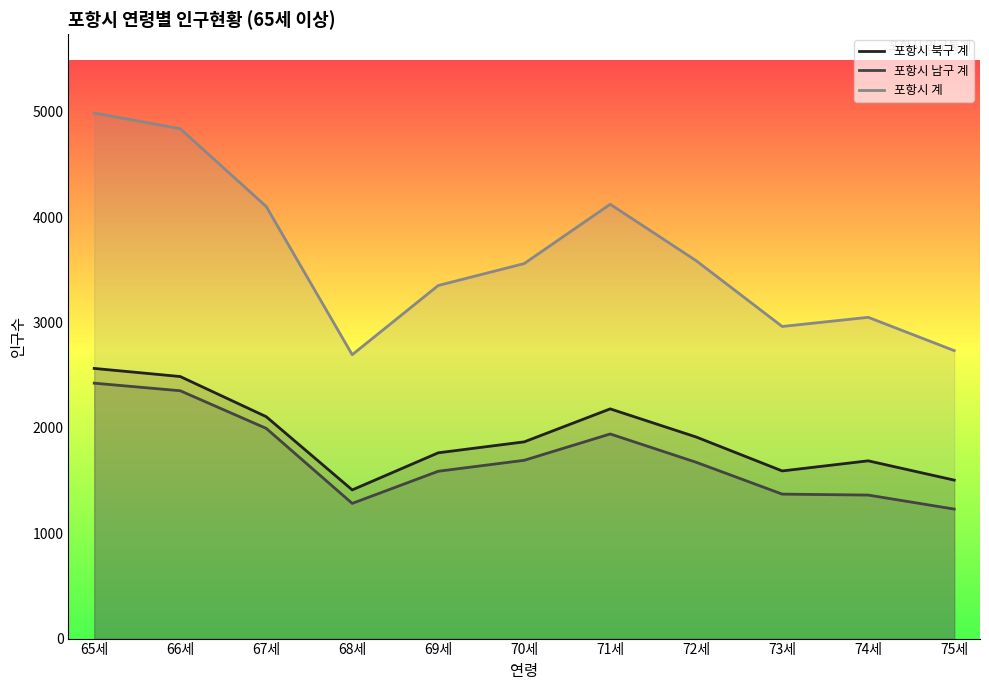

Where is the first local minimum for 포항시 계?

68세